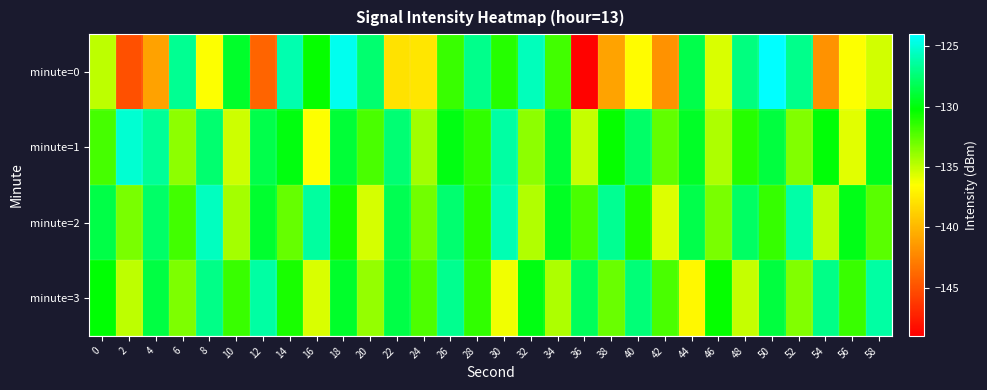

How many categories are shown in the chart?

30